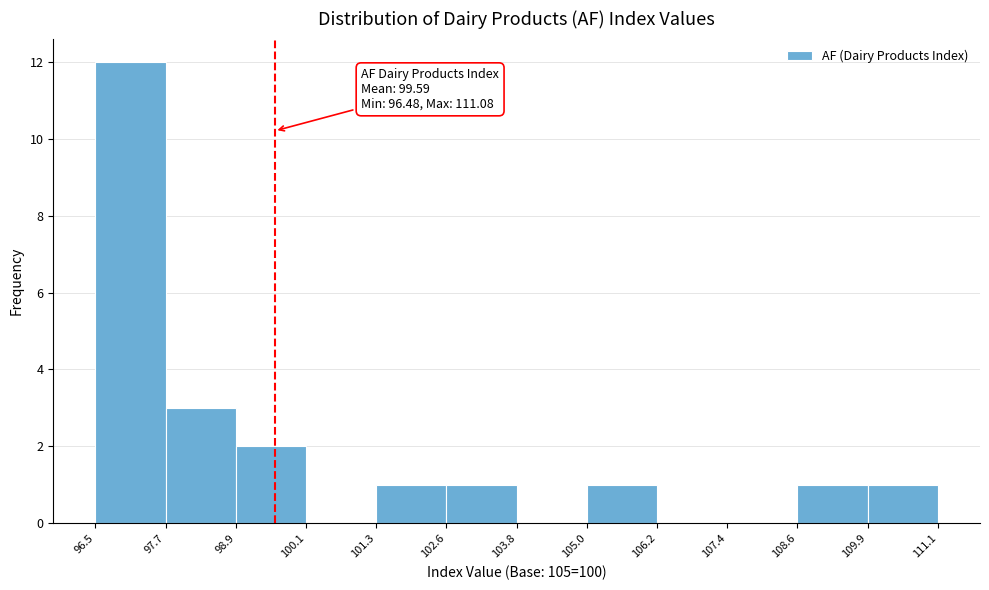

Over which range of the x-axis is the bar tallest?

96.5 to 97.7